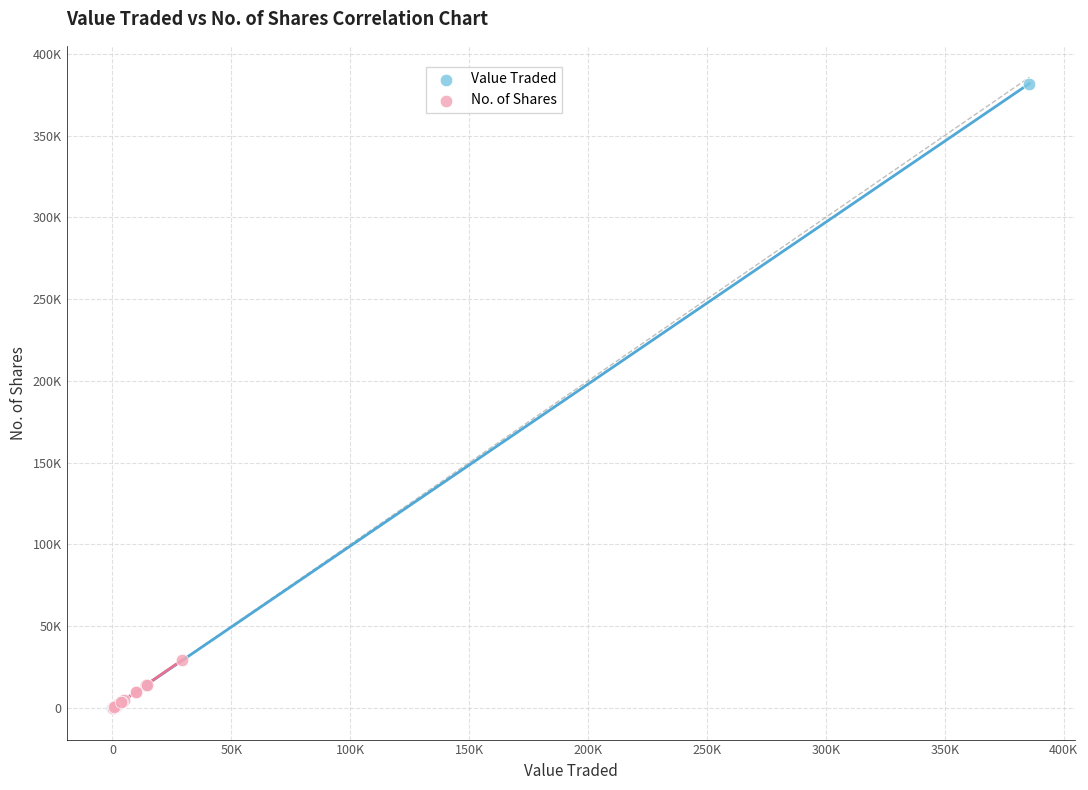

Which series has the widest spread of Y values?

Value Traded